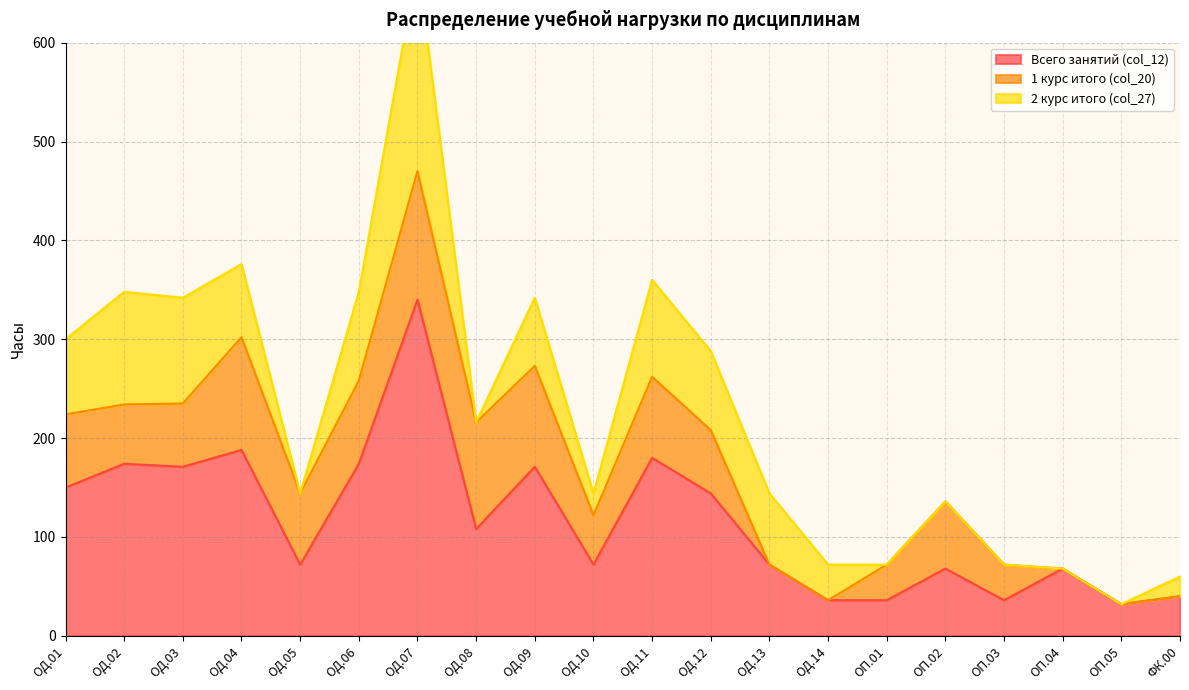

True or false: 2 курс итого (col_27) and Всего занятий (col_12) cross at least once.

False